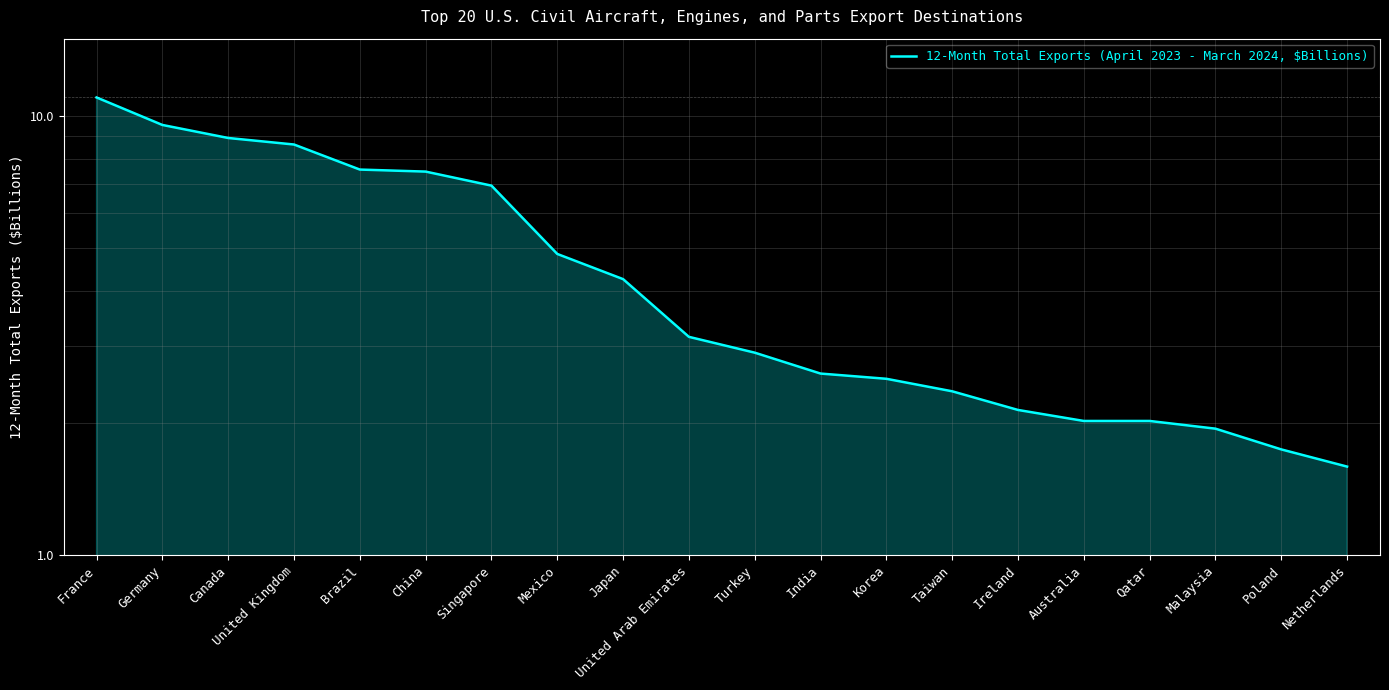

What is the ratio of the value at Taiwan to the value at India?

0.9